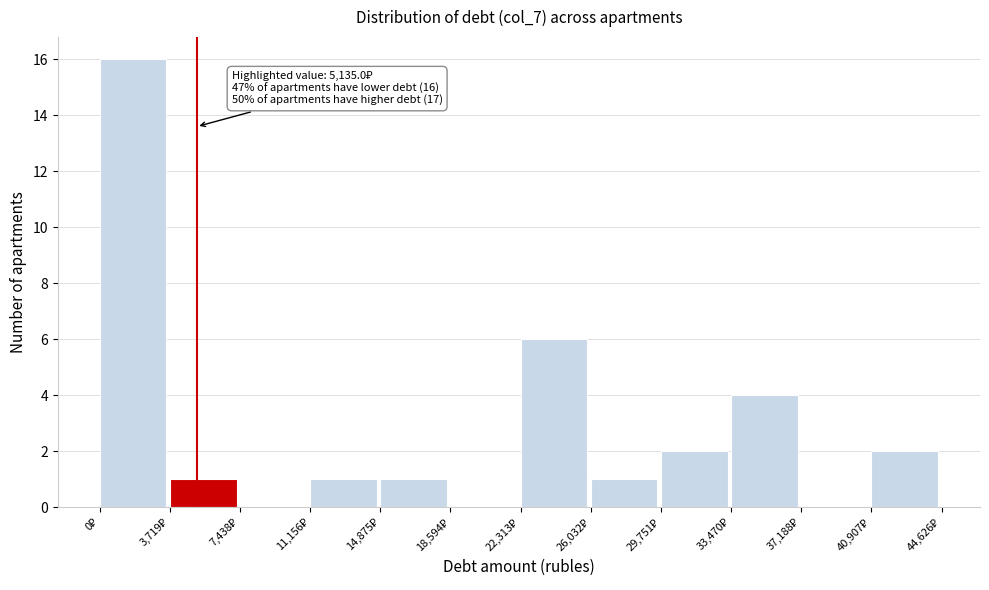

Which range on the x-axis has the tallest bar?

0 to 3500